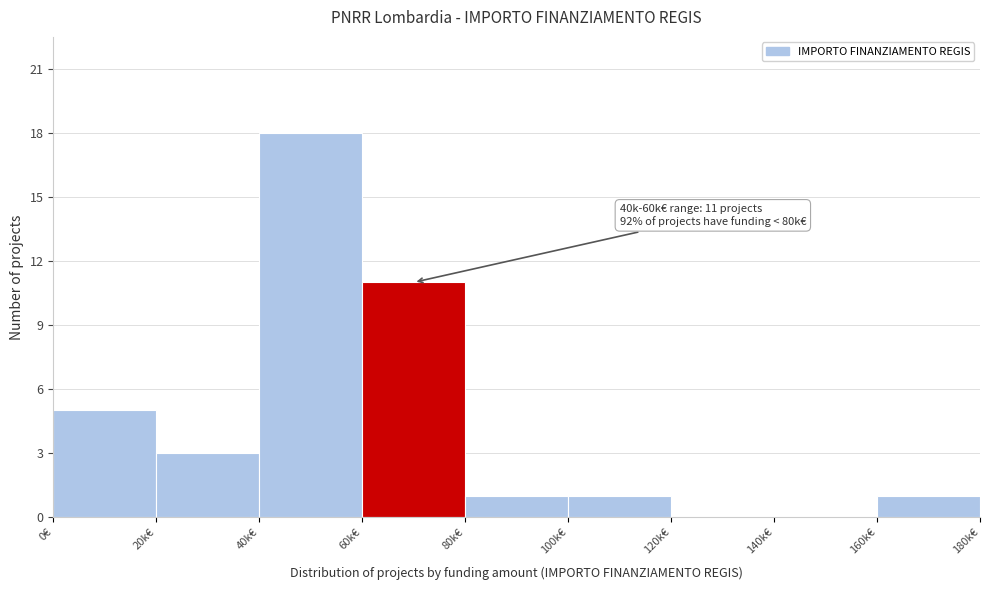

Reading right to left, what are all the values shown in this chart?

160k€=1	140k€=0	120k€=0	100k€=1	80k€=1	60k€=11	40k€=18	20k€=3	0€=5